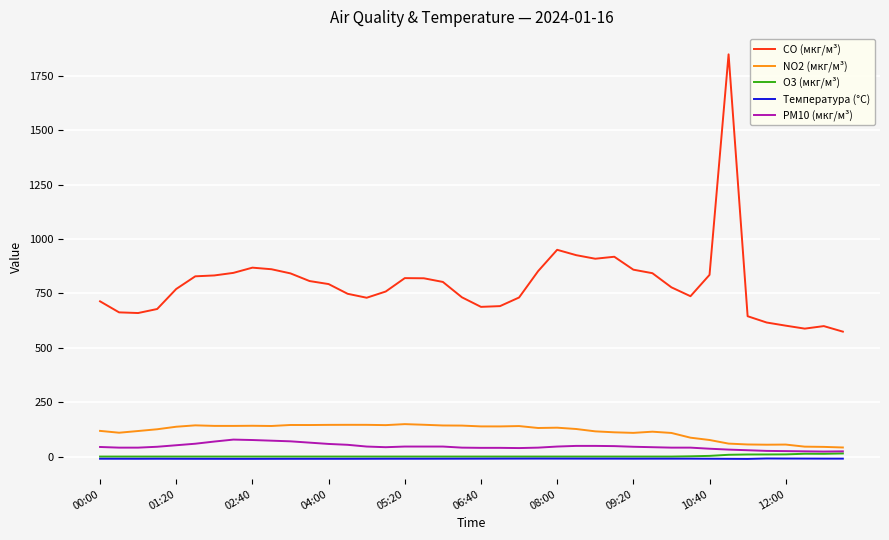

What is the average value of the NO2 (мкг/м³) series?

116.4